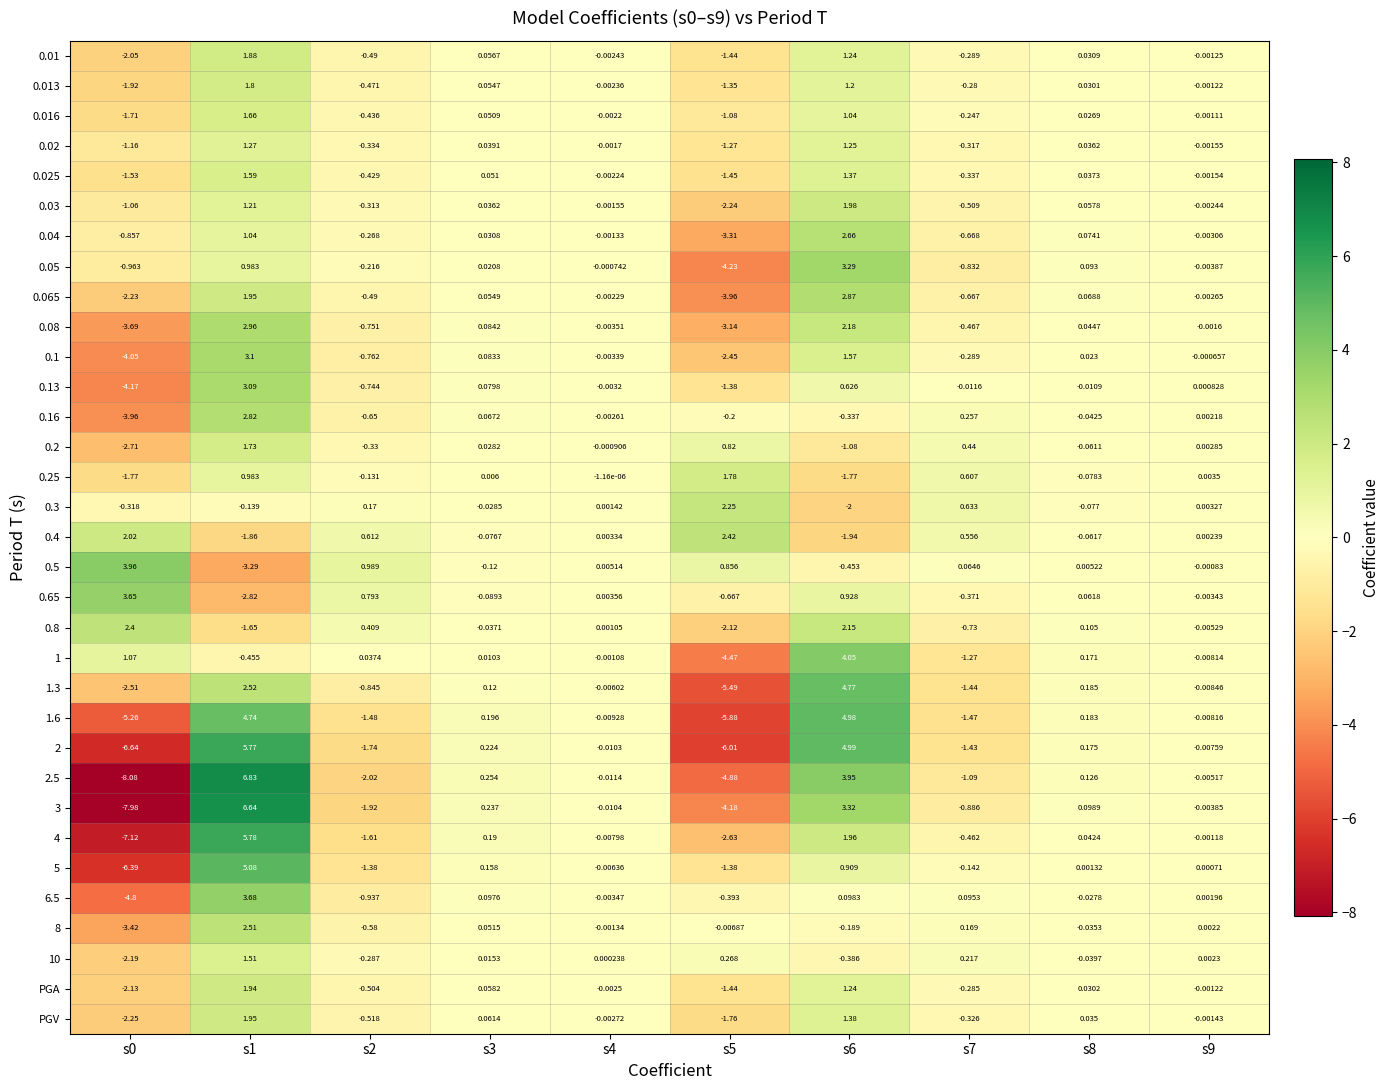

Is the value of 0.04 at s1 greater than the value of 0.01 at s6?

No